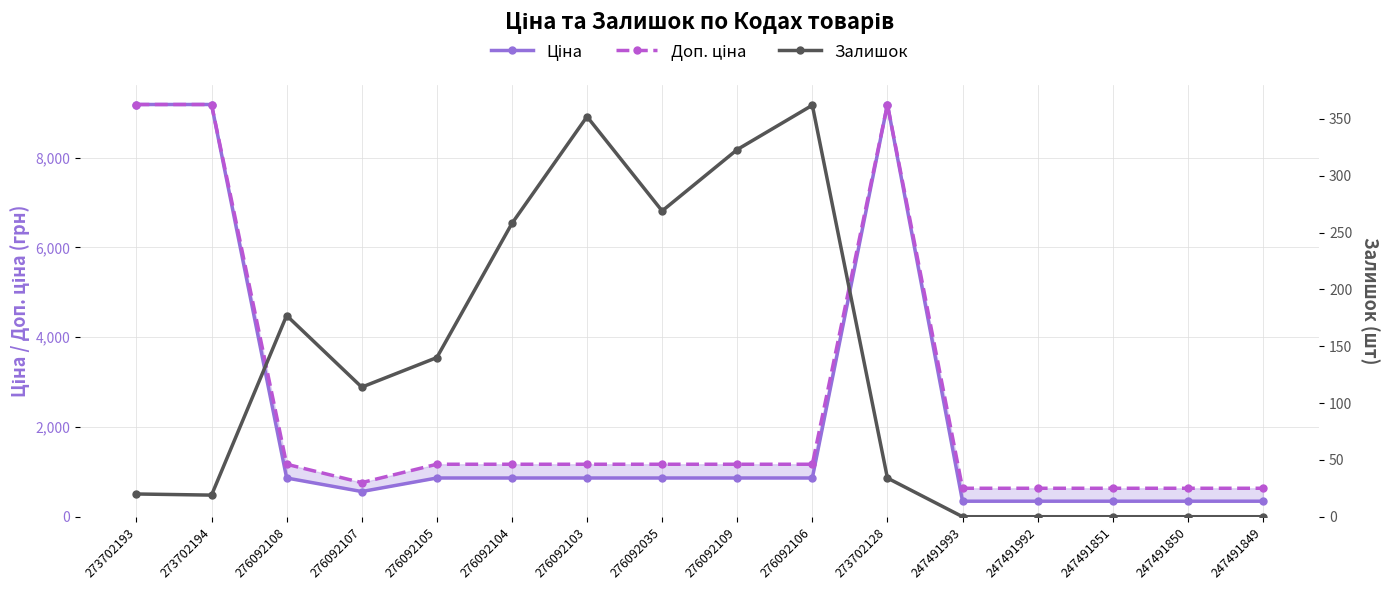

True or false: Залишок and Доп. ціна cross at least once.

False